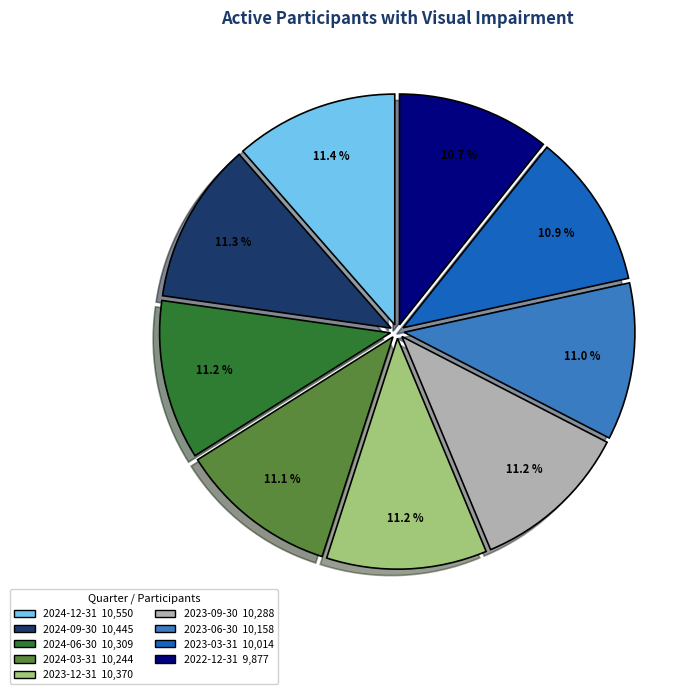

What is the total percentage of 2024-03-31 and 2023-03-31?

22.0%